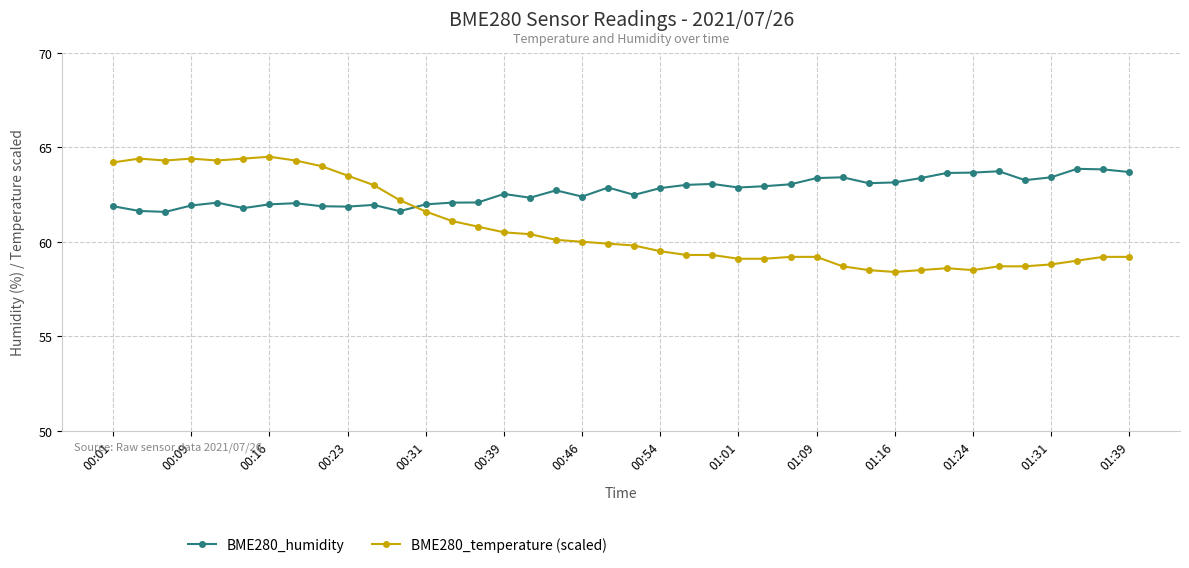

Which series has the largest total across all categories?

BME280_humidity